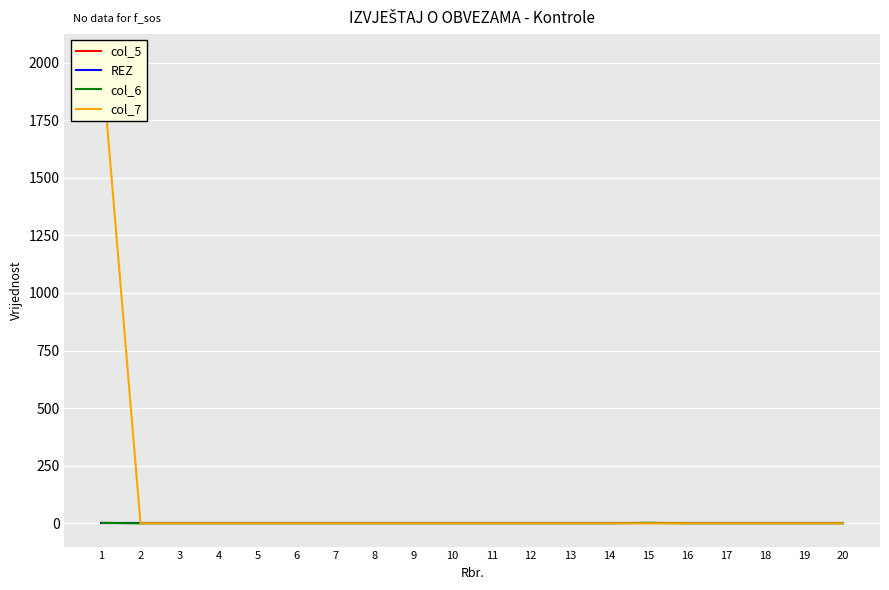

Reading left to right, what are all the values shown in this chart?

col_5: 1=0	2=0	3=0	4=0	5=0	6=0	7=0	8=0	9=0	10=0	11=0	12=0	13=0	14=0	15=0	16=0	17=0	18=0	19=0	20=0
REZ: 1=0	2=0	3=0	4=0	5=0	6=0	7=0	8=0	9=0	10=0	11=0	12=0	13=0	14=0	15=0	16=0	17=0	18=0	19=0	20=0
col_6: 1=2	2=0	3=0	4=0	5=0	6=0	7=0	8=0	9=0	10=0	11=0	12=0	13=0	14=0	15=2	16=0	17=0	18=0	19=0	20=0
col_7: 1=2023	2=0	3=0	4=0	5=0	6=0	7=0	8=0	9=0	10=0	11=0	12=0	13=0	14=0	15=0	16=0	17=0	18=0	19=0	20=0